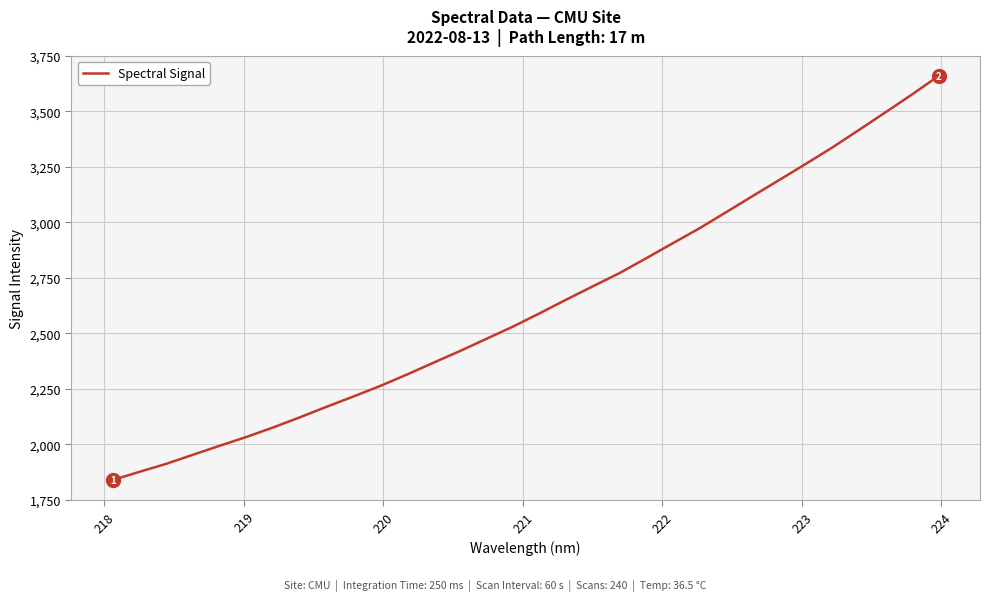

What is the minimum value shown in the chart?

1839.9